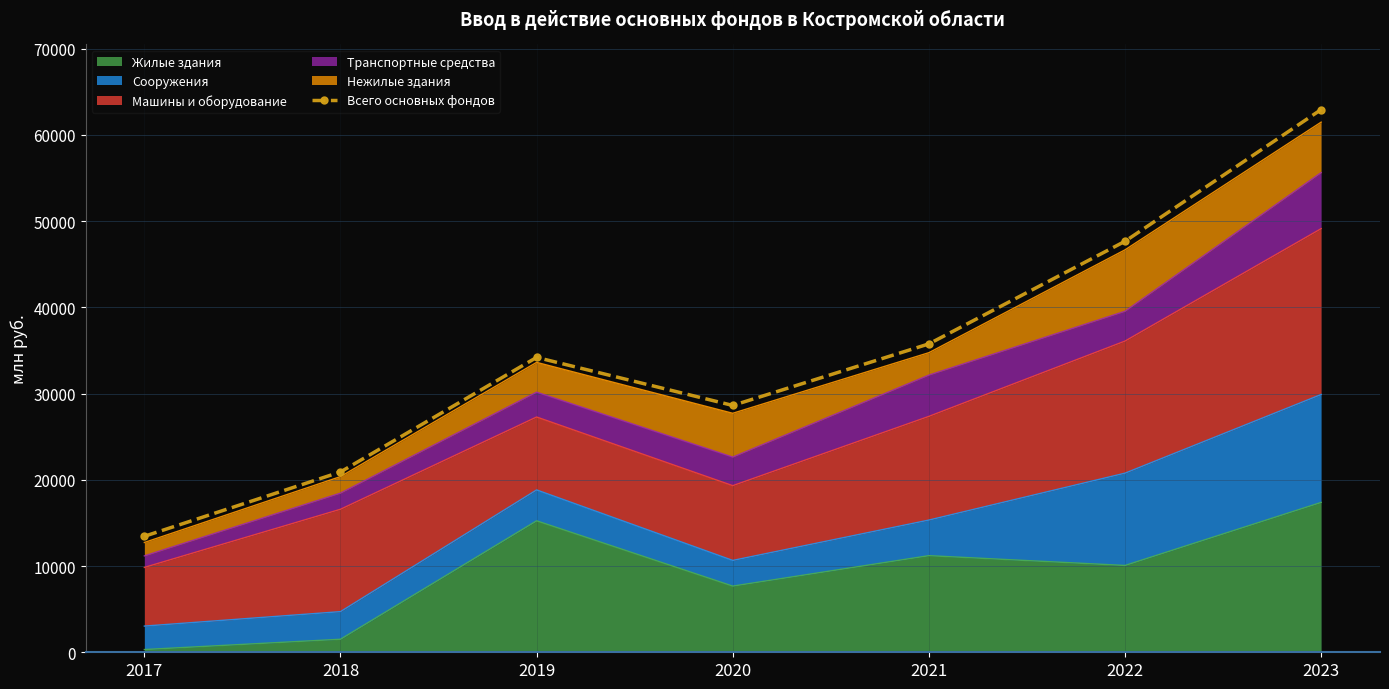

Rank the categories by value from lowest to highest.

2017, 2018, 2020, 2019, 2021, 2022, 2023